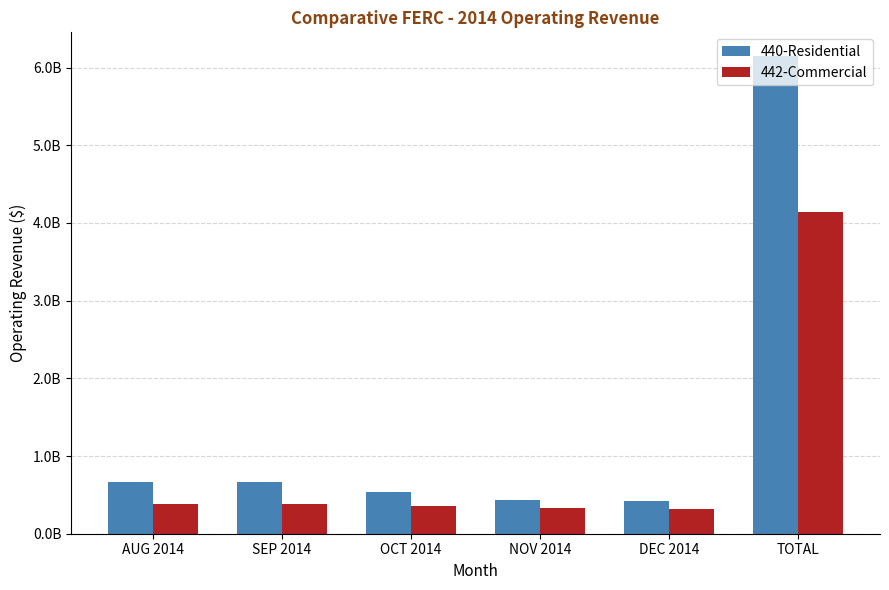

List the labels in order of 440-Residential value, smallest first.

DEC 2014, NOV 2014, OCT 2014, SEP 2014, AUG 2014, TOTAL